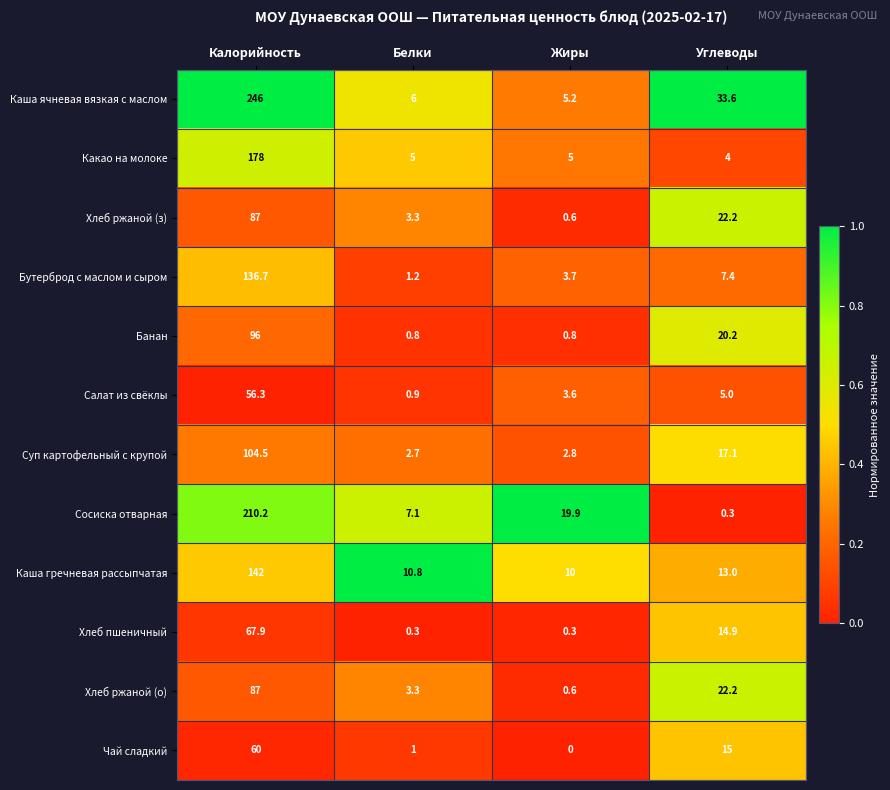

Rank the categories by Хлеб ржаной (з) value from lowest to highest.

Жиры, Белки, Углеводы, Калорийность